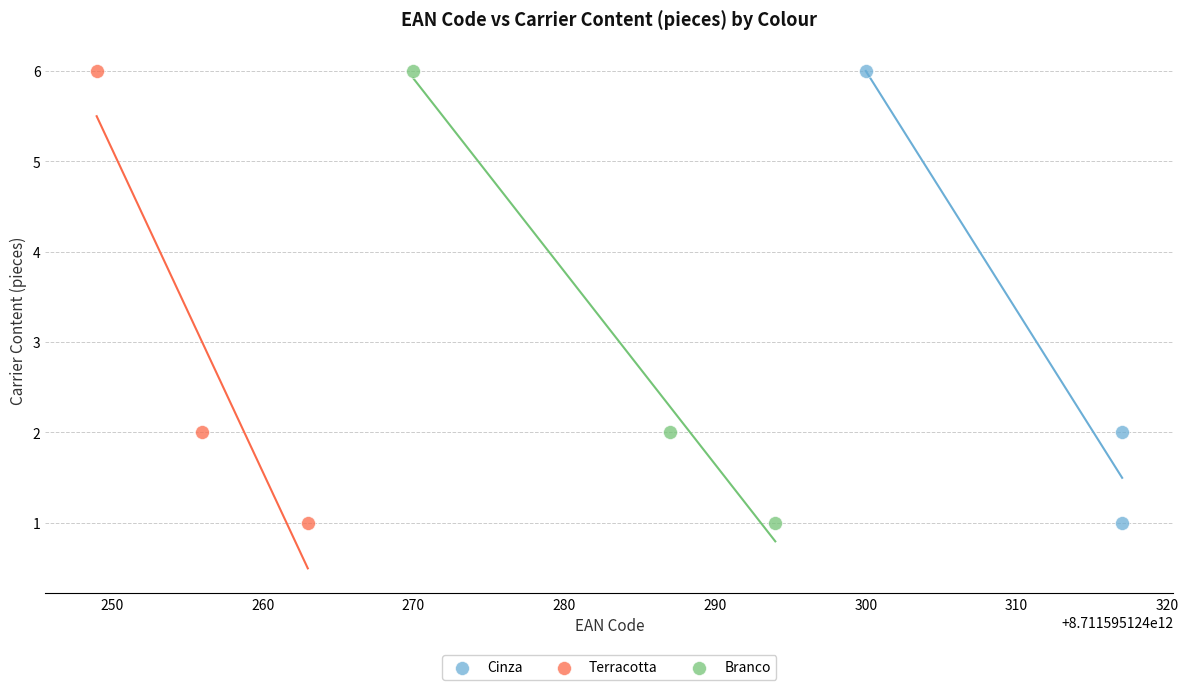

What are all the series names shown in the legend?

Cinza, Terracotta, Branco